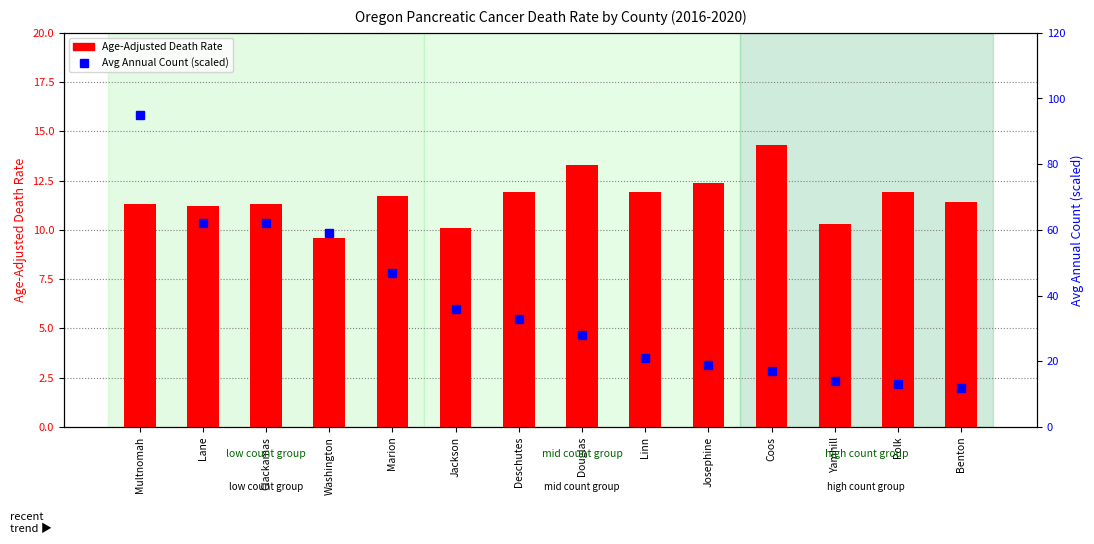

Which has a higher value, Polk or Marion?

Polk